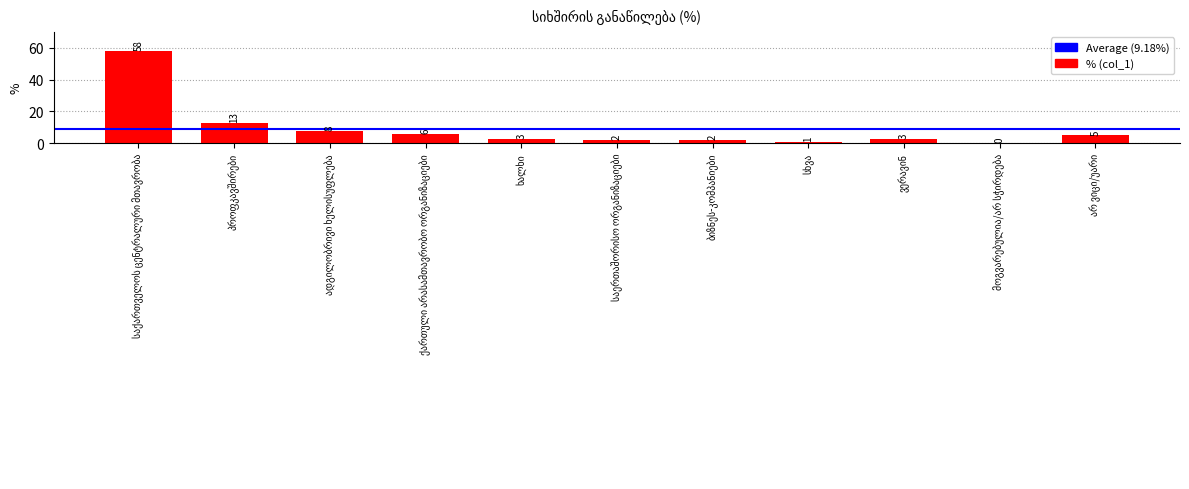

What is the maximum value shown in the chart?

58